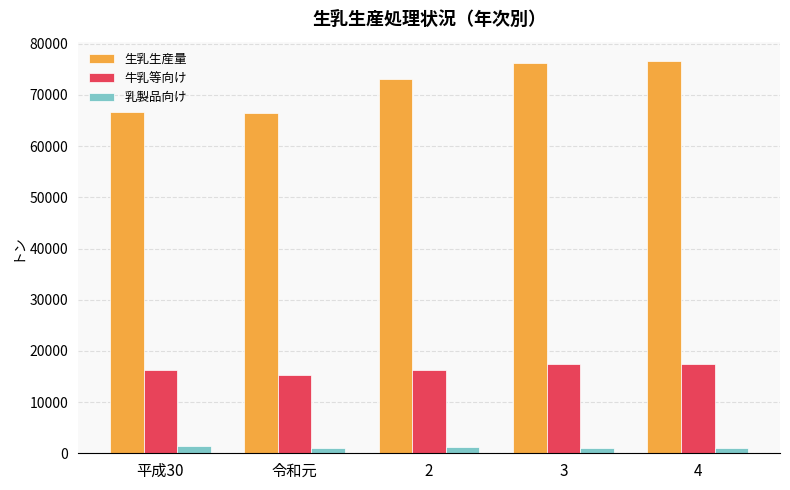

What is the maximum value shown in the chart?

76573